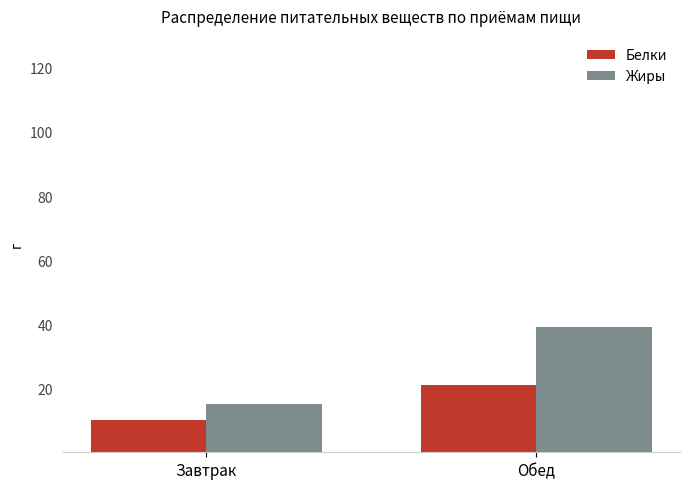

Rank the series at Обед from lowest to highest value.

Белки, Жиры